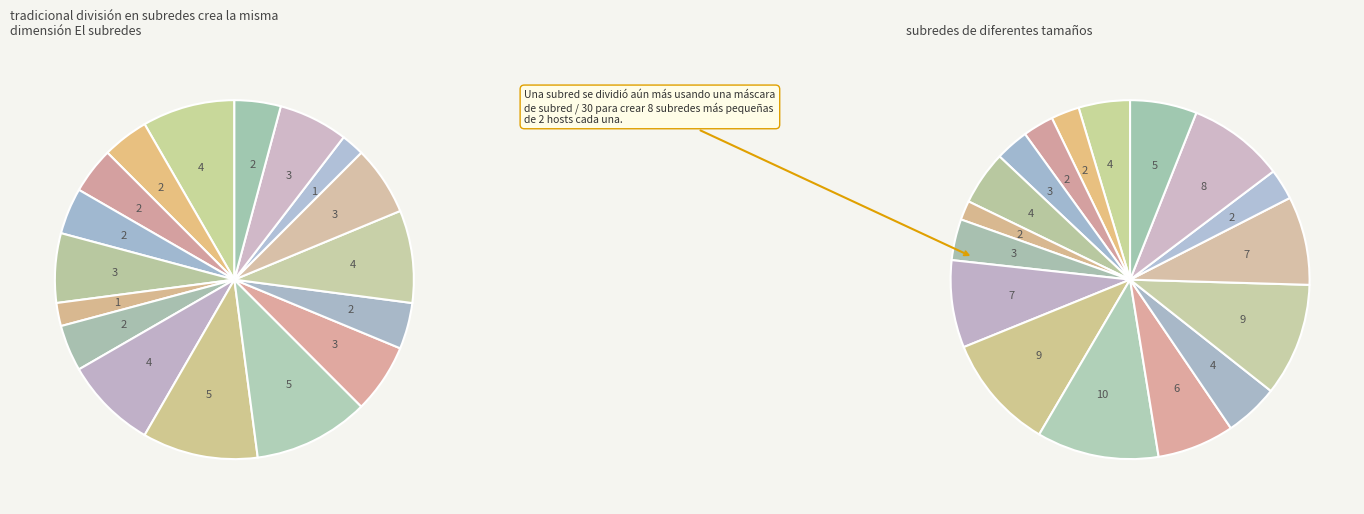

Which category has the smallest portion of the pie?

bin_n=1